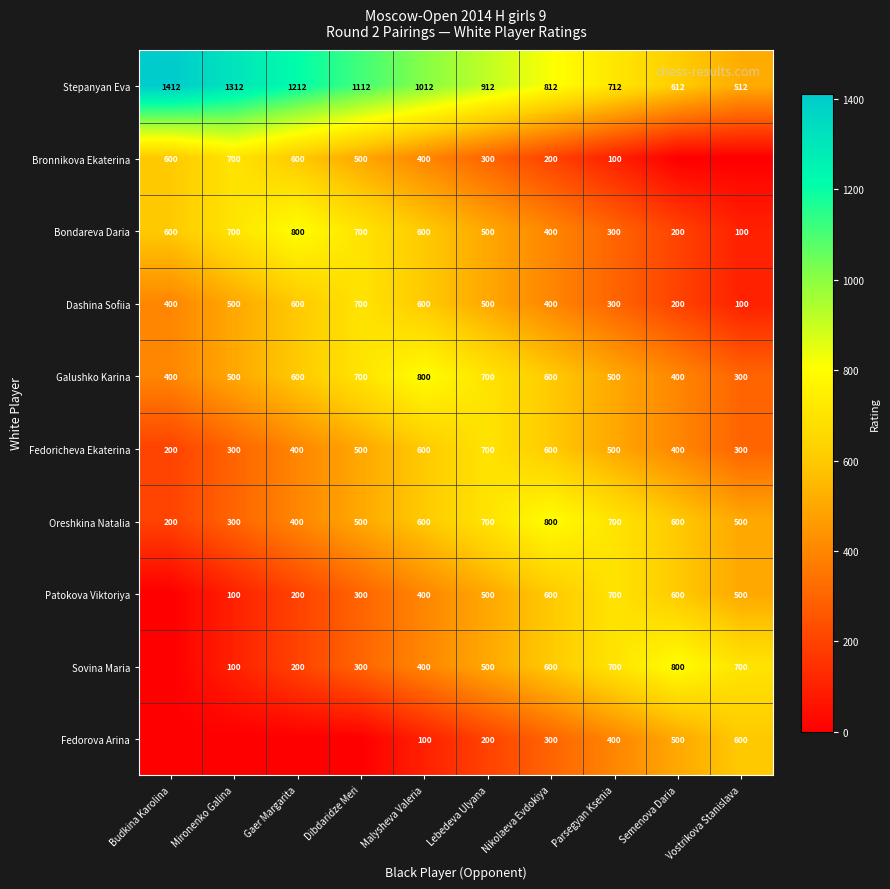

The Sovina Maria series shows 700 at Parsegyan Ksenia. True or false?

True